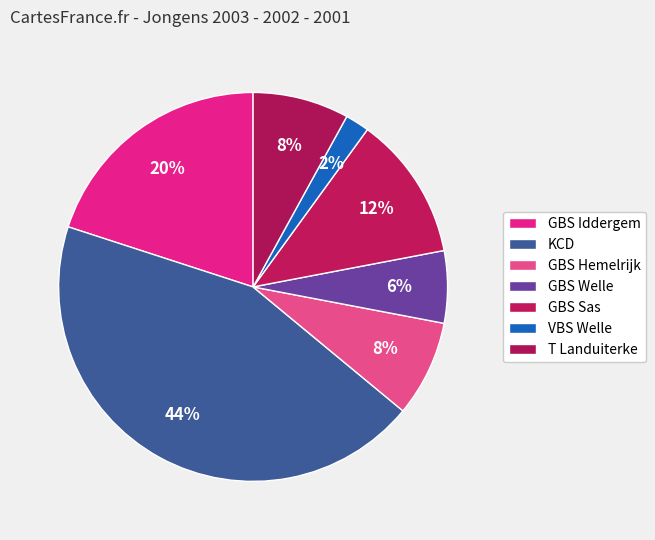

Does any single category account for the majority?

No